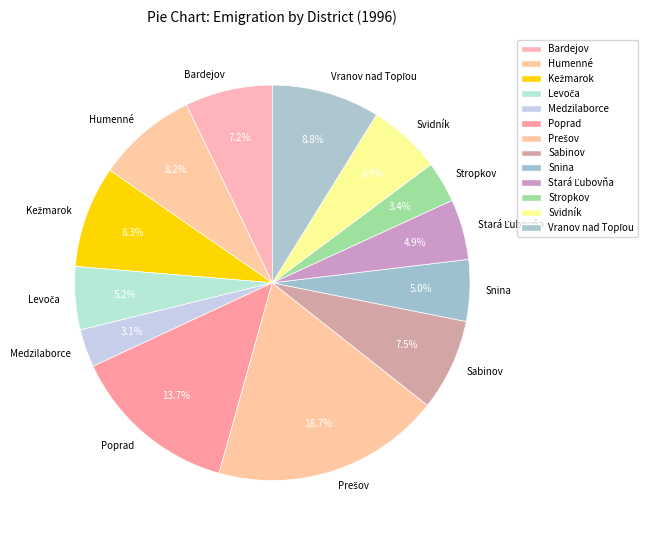

Is there a majority slice in this chart?

No